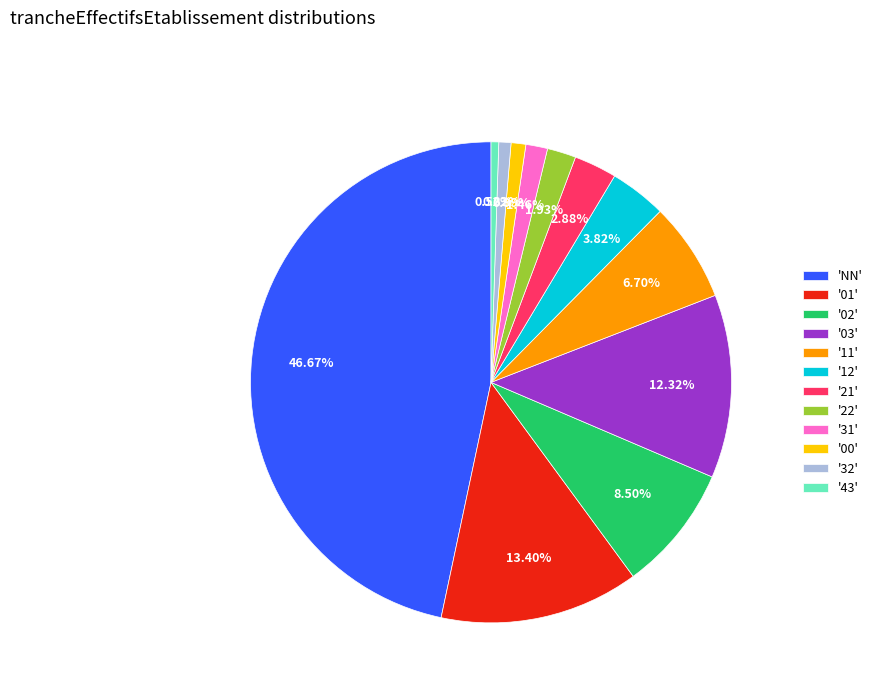

Does '02' represent more than half of the total?

No